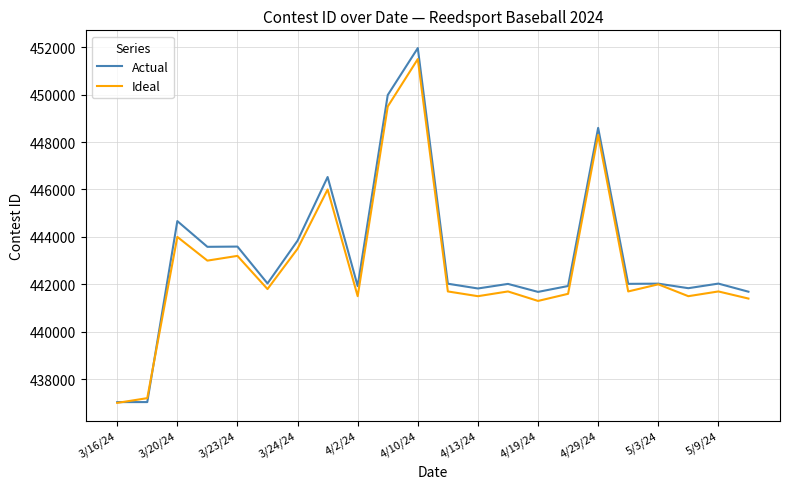

Which series has the largest range (max minus min)?

Actual